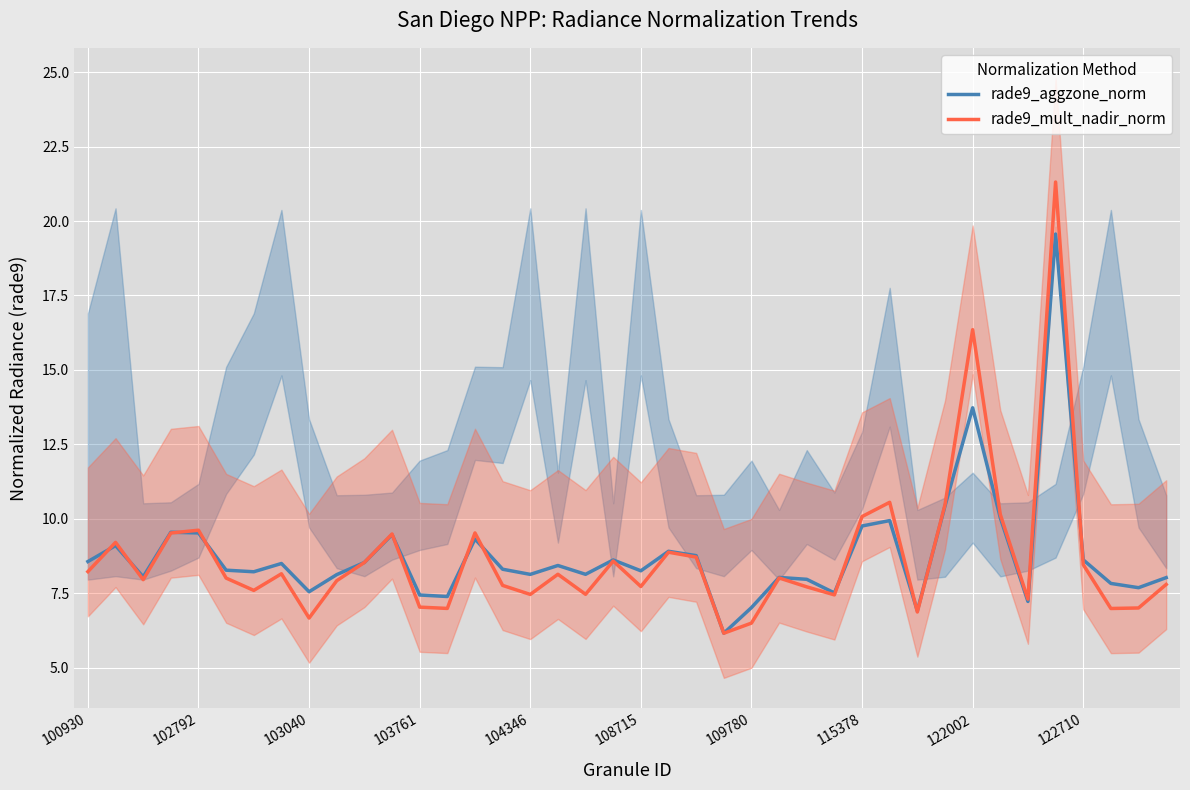

True or false: rade9_mult_nadir_norm has more than 1 points higher than both neighbors.

True